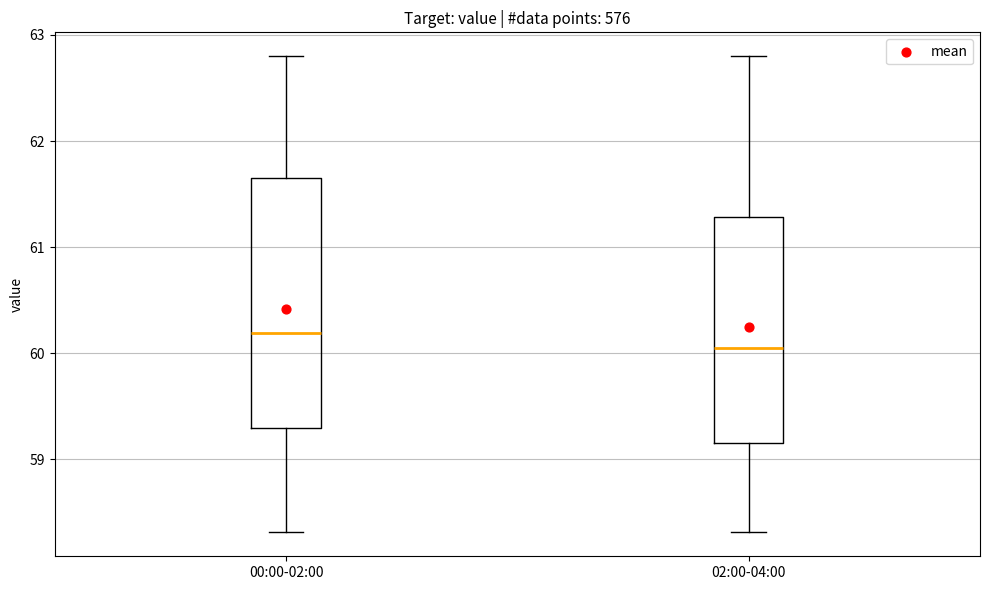

Reading left to right, read every box against the y-axis: the position of its median line, the range the box covers, and the ends of its whiskers. The values are not printed on the chart, so give them approximately, as read against the axis.

00:00-02:00: median 60.2, box 59.3 to 61.7, whiskers 58.3 to 62.8
02:00-04:00: median 60.1, box 59.2 to 61.3, whiskers 58.3 to 62.8